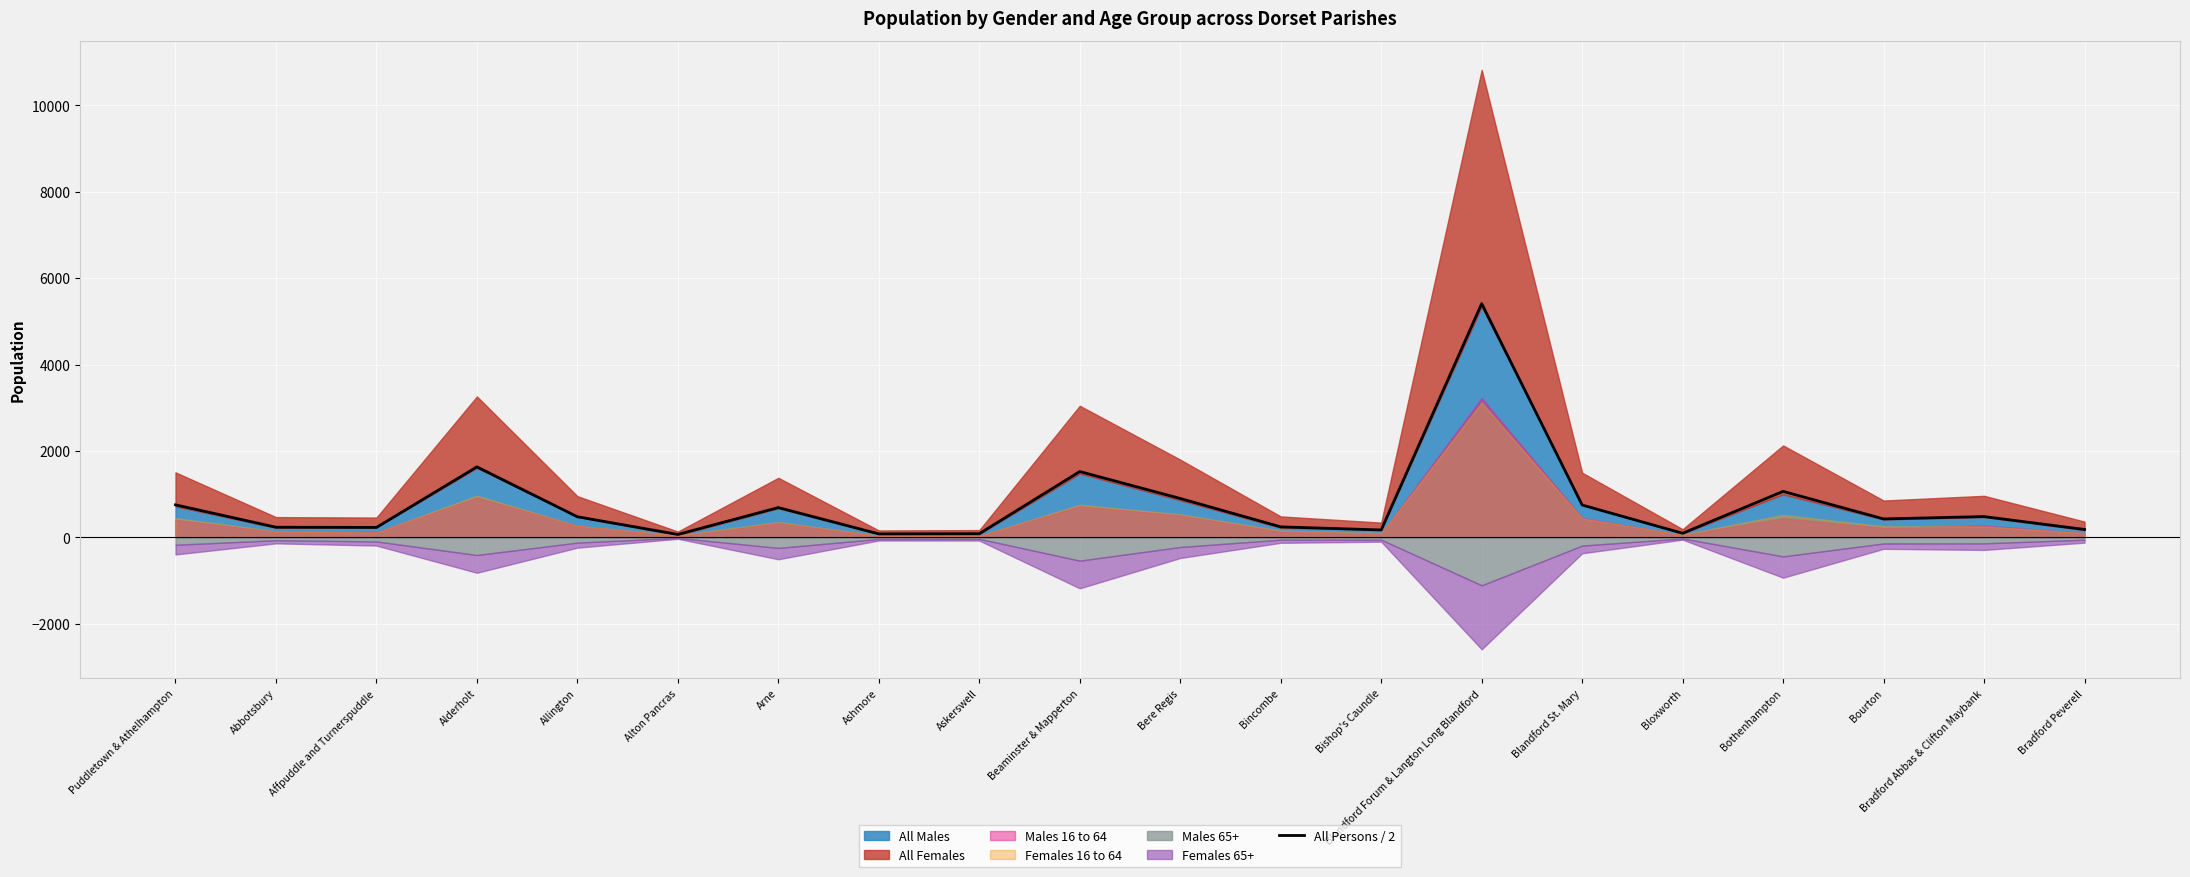

Is it true that All Persons / 2 equals 752.0 at Puddletown & Athelhampton?

True